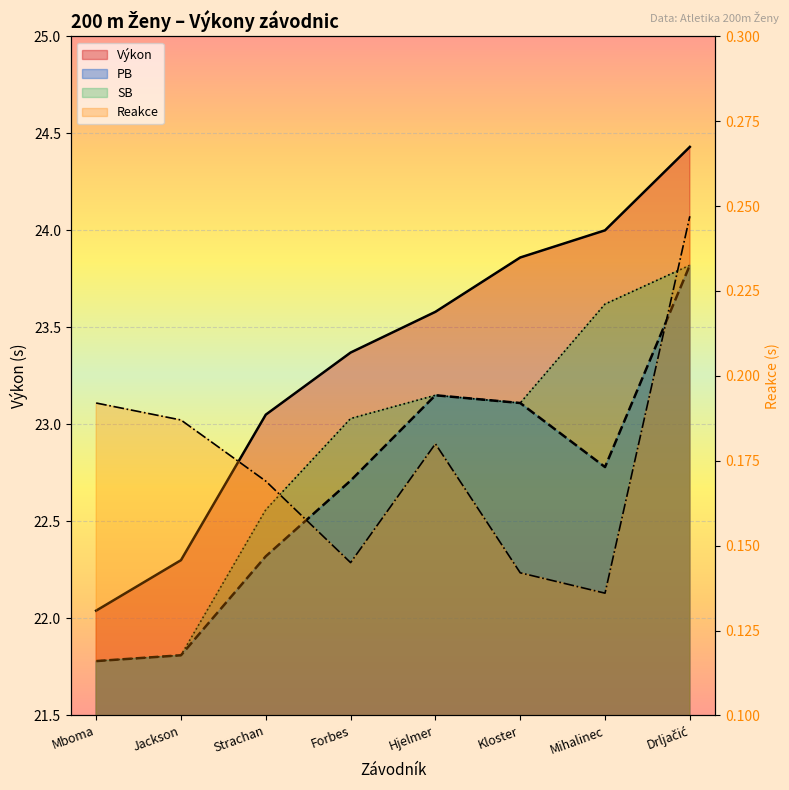

What value does the Reakce series have at Drljačić?

0.2